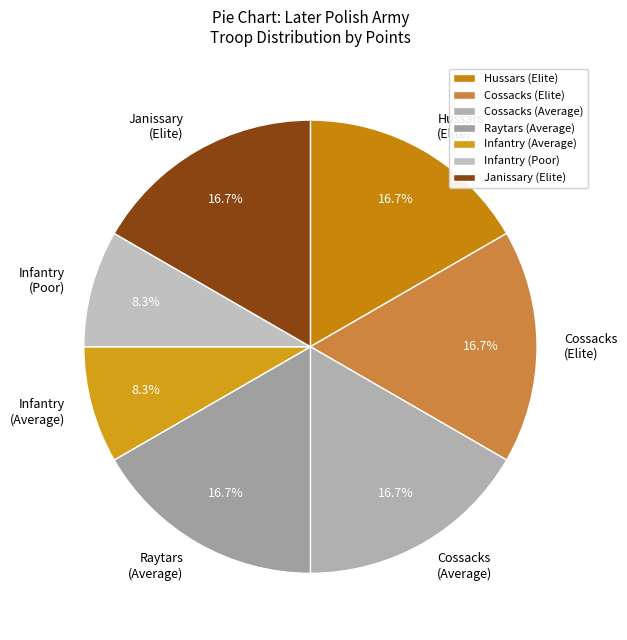

How many segments does this pie chart have?

7